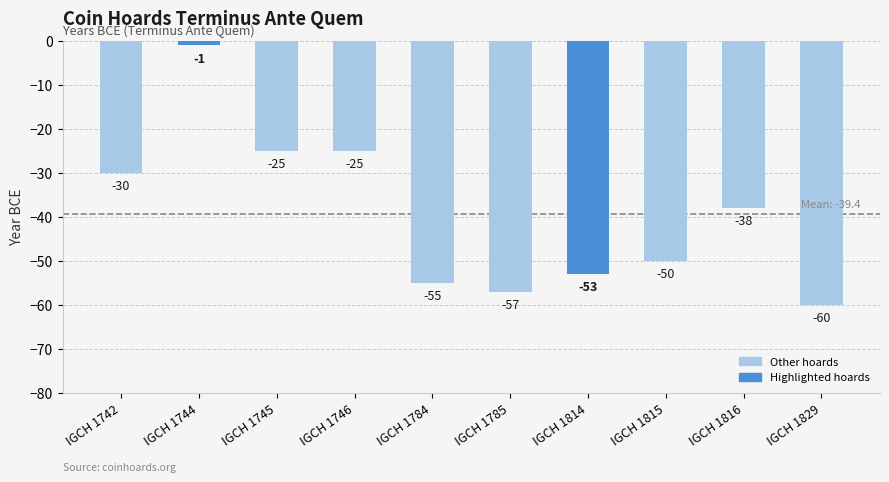

Which has a higher value, IGCH 1784 or IGCH 1829?

IGCH 1784